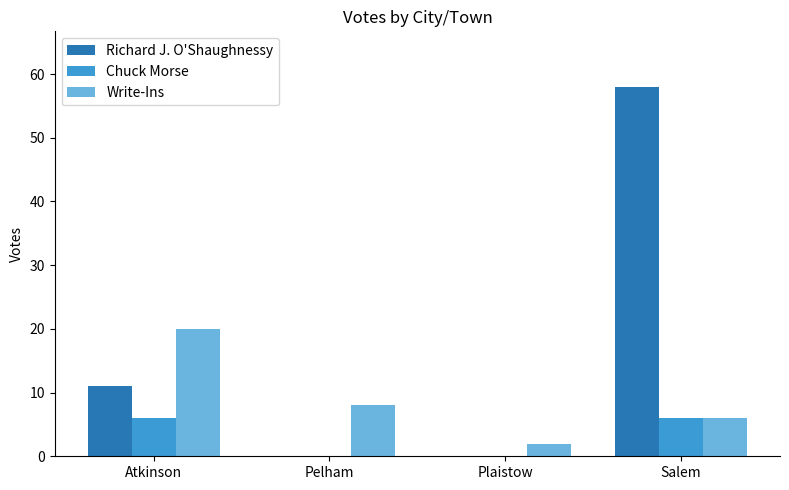

How many distinct data groups are displayed?

3